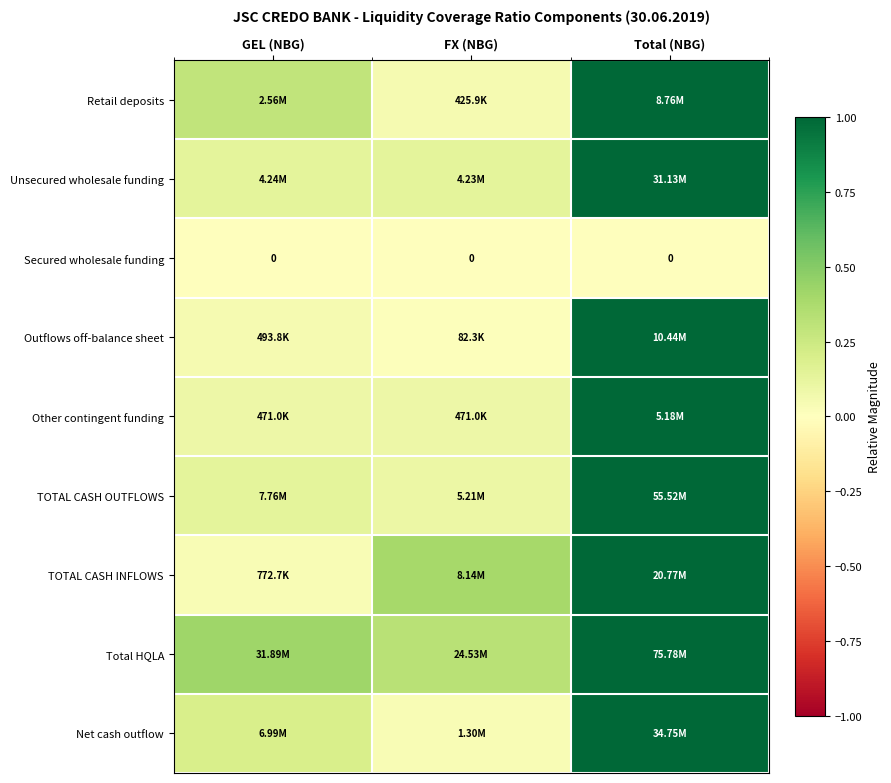

True or false: Retail deposits has a value of 0.0 at FX (NBG).

False